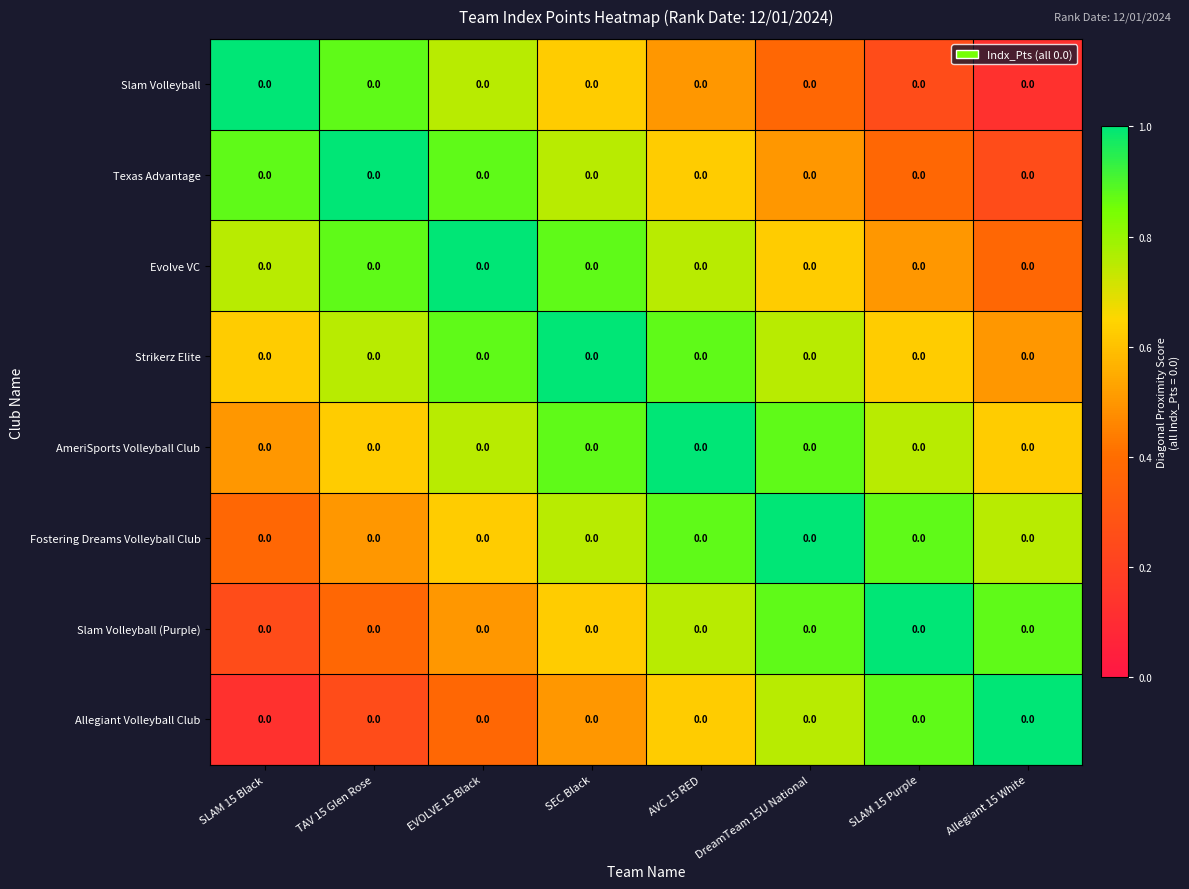

The value of Fostering Dreams Volleyball Club at SLAM 15 Purple is 1.2. True or false?

False